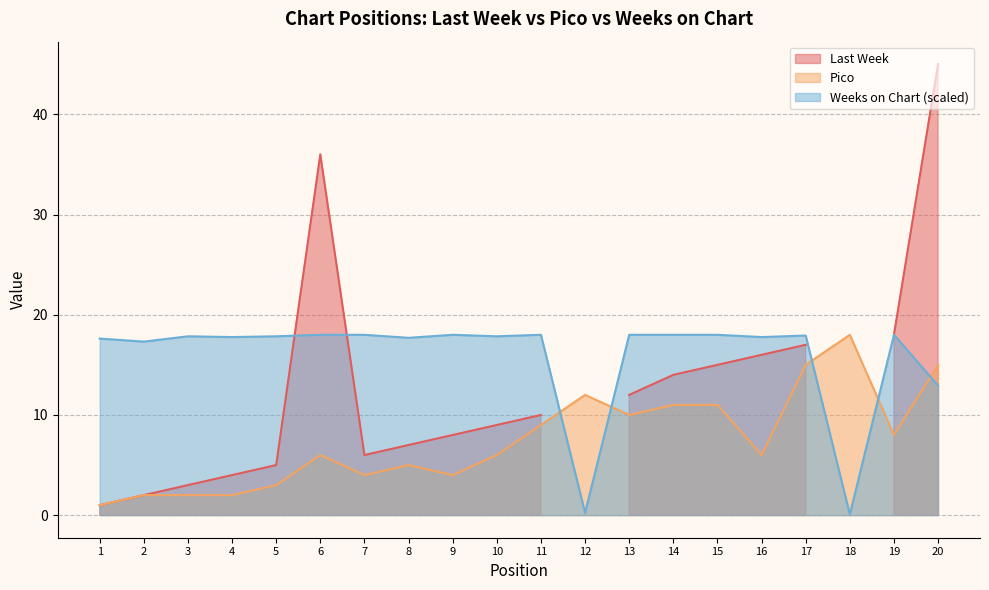

The Pico series shows 8.3 at 8. True or false?

False